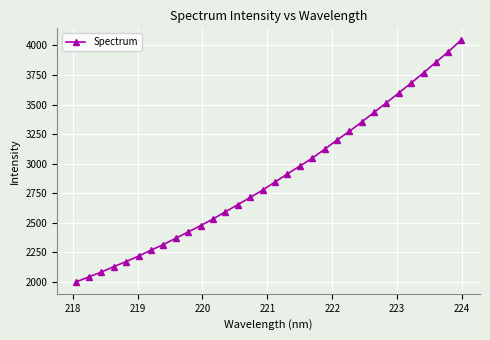

What is the value of the 24th point from the left?

3352.2